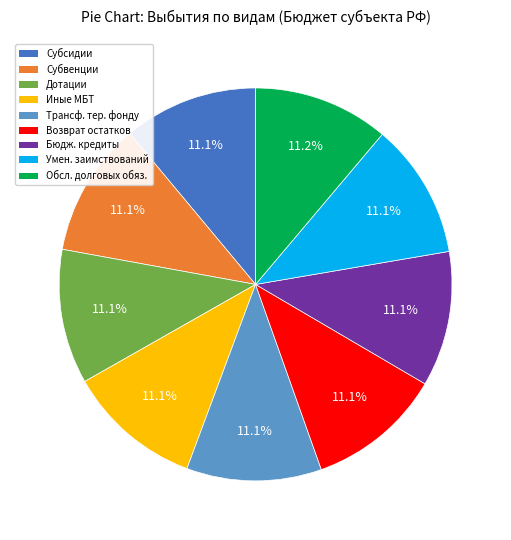

Is there any slice that represents more than half of the pie?

No